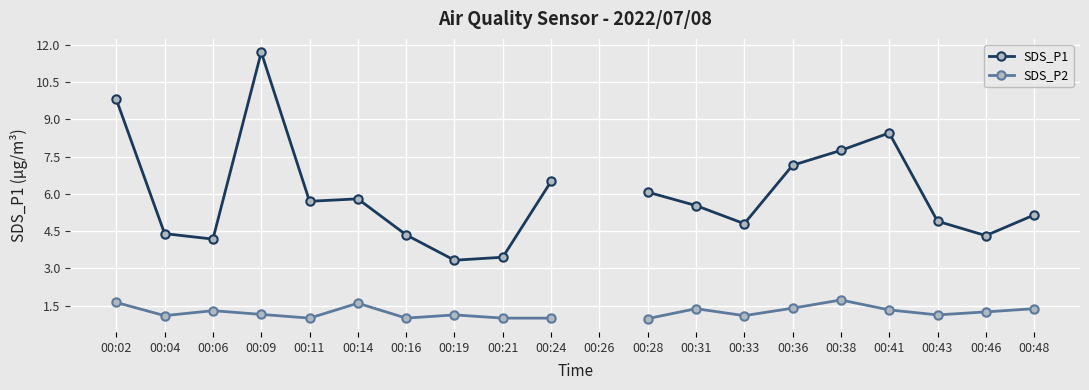

How many interior local peaks does the SDS_P1 series have?

3